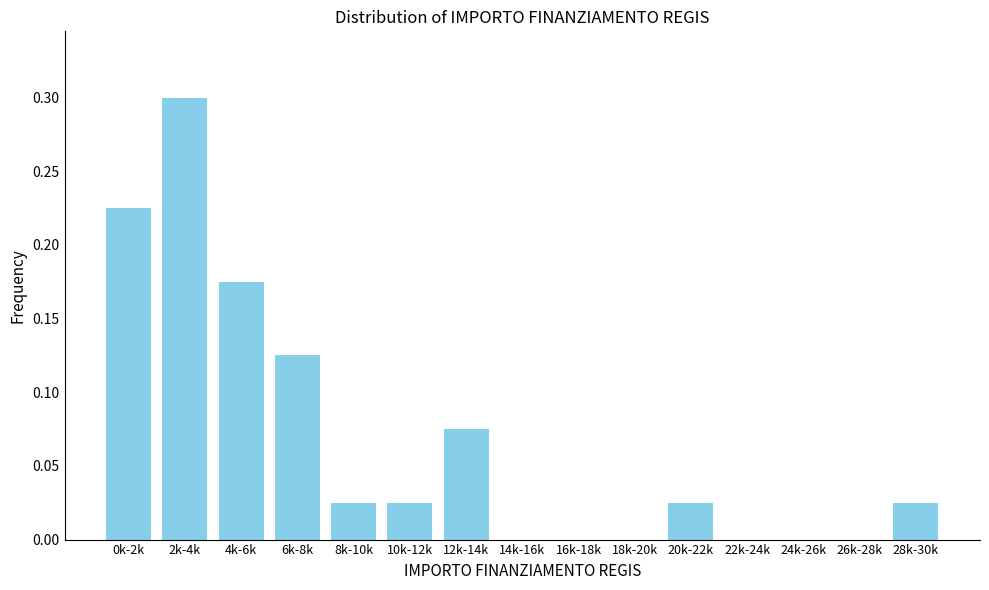

What is the greatest value displayed?

0.3